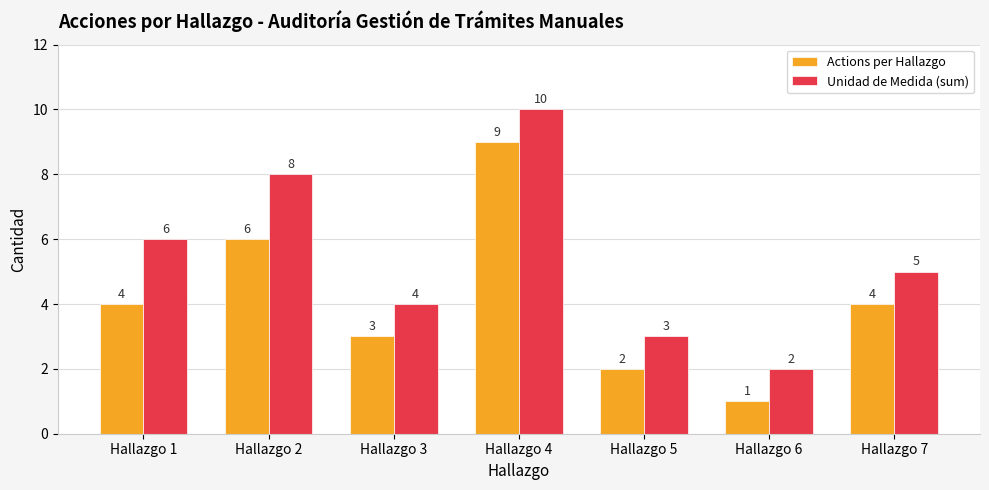

Rank the series by their maximum value, from lowest to highest.

Actions per Hallazgo, Unidad de Medida (sum)